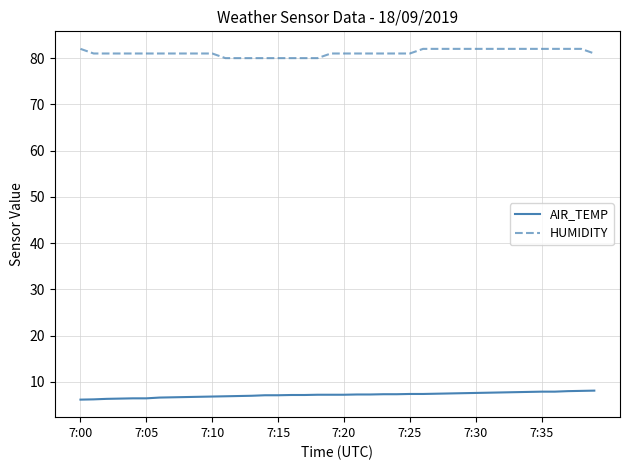

What is the difference between the maximum and minimum values in the HUMIDITY series?

2.0